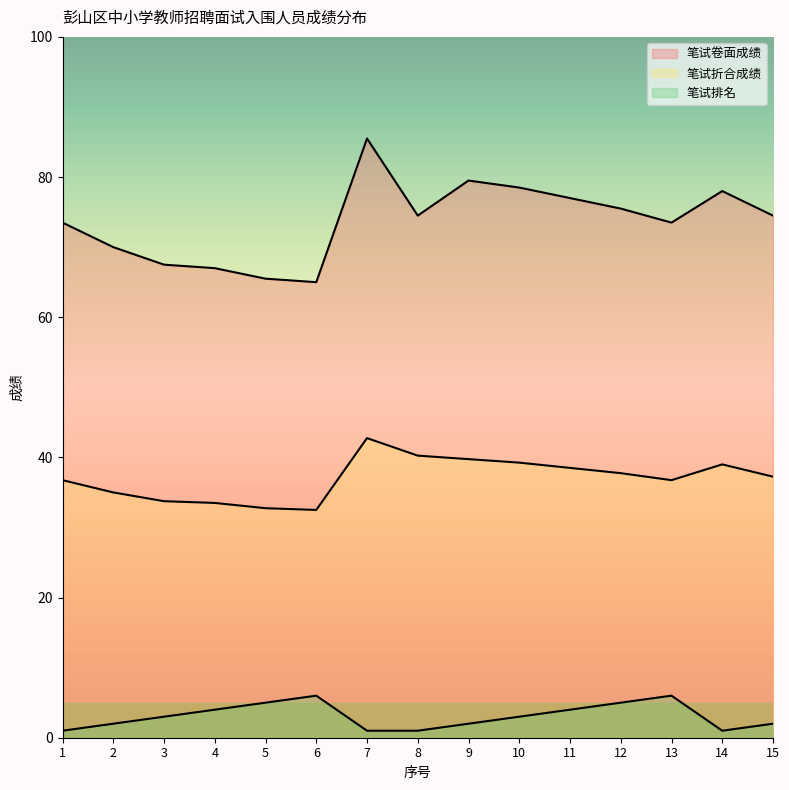

Which series has the largest range (max minus min)?

笔试卷面成绩